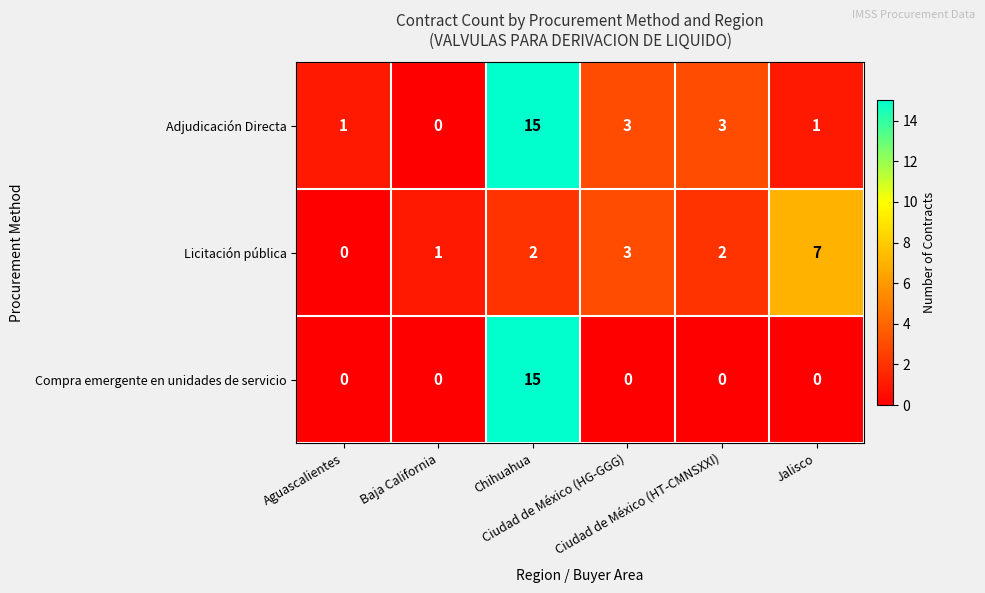

Which series has the largest total across all categories?

Adjudicación Directa